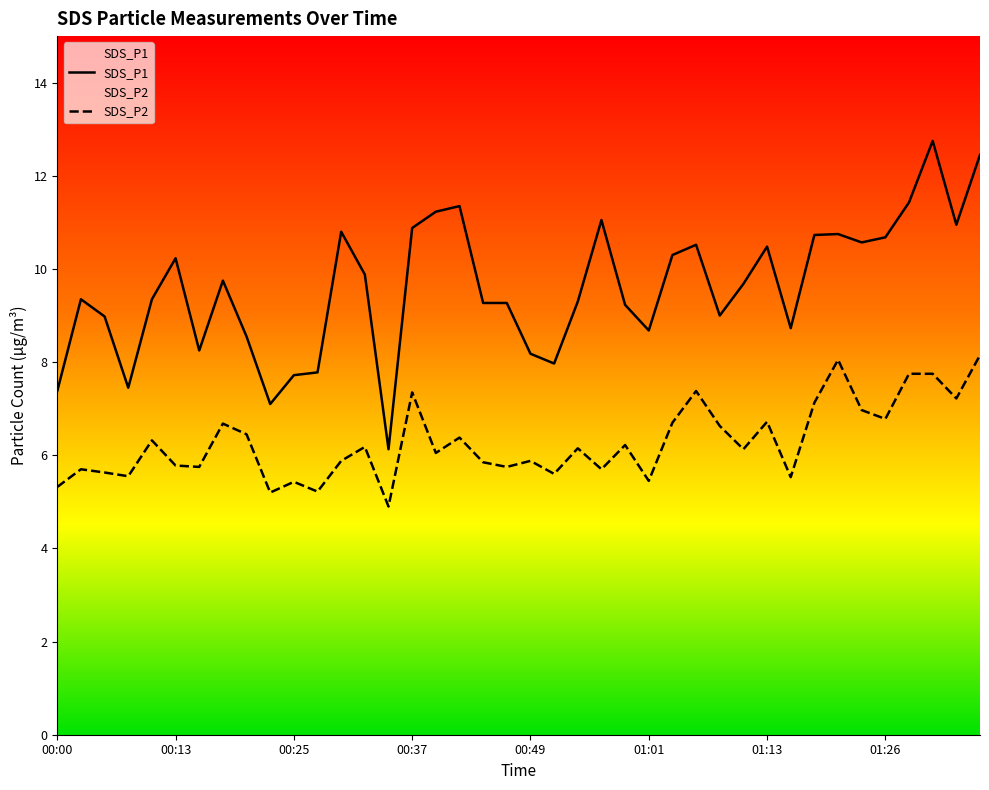

List the series in order of their overall mean, highest first.

SDS_P1, SDS_P2